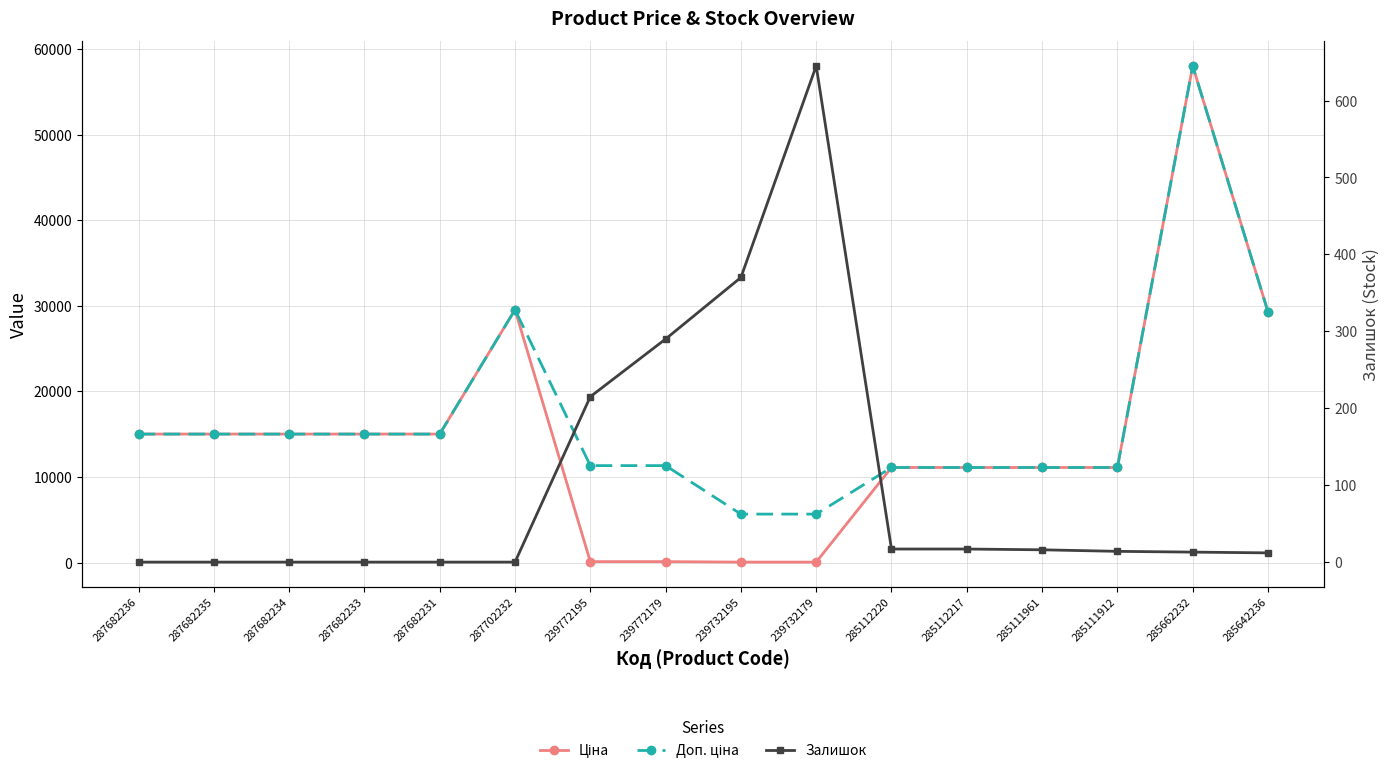

Where is the first local maximum for Залишок?

239732179